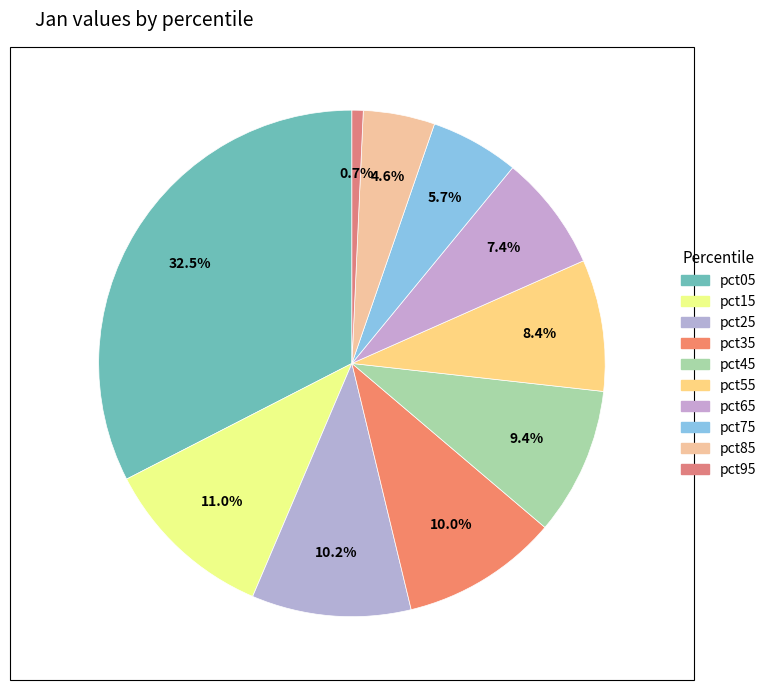

Does pct85 represent more than half of the total?

No